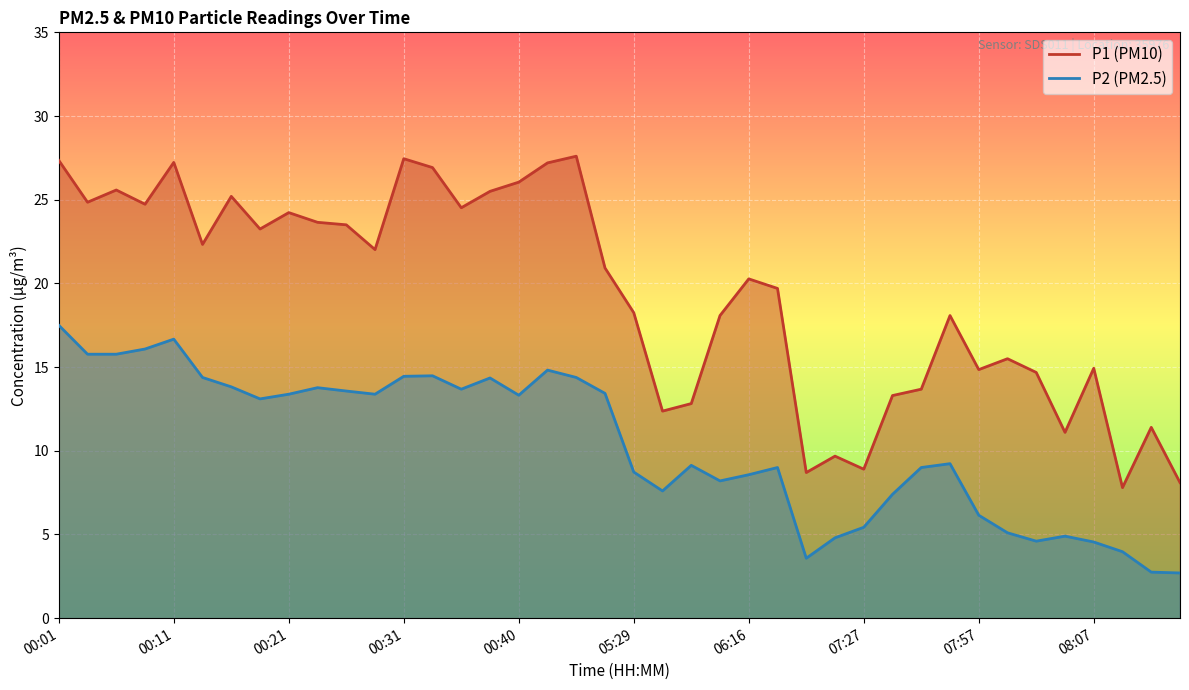

Reading left to right, what are all the values shown in this chart?

P1: 27.4	24.9	25.6	24.7	27.2	22.3	25.2	23.2	24.2	23.6	23.5	22.0	27.4	26.9	24.5	25.5	26.1	27.2	27.6	20.9	18.2	12.4	12.8	18.1	20.3	19.7	8.7	9.7	8.9	13.3	13.7	18.1	14.8	15.5	14.7	11.1	14.9	7.8	11.4	8.1
P2: 17.5	15.8	15.8	16.1	16.7	14.4	13.8	13.1	13.4	13.8	13.6	13.4	14.4	14.5	13.7	14.3	13.3	14.8	14.4	13.4	8.7	7.6	9.1	8.2	8.6	9.0	3.6	4.8	5.4	7.4	9.0	9.2	6.2	5.1	4.6	4.9	4.5	4.0	2.8	2.7